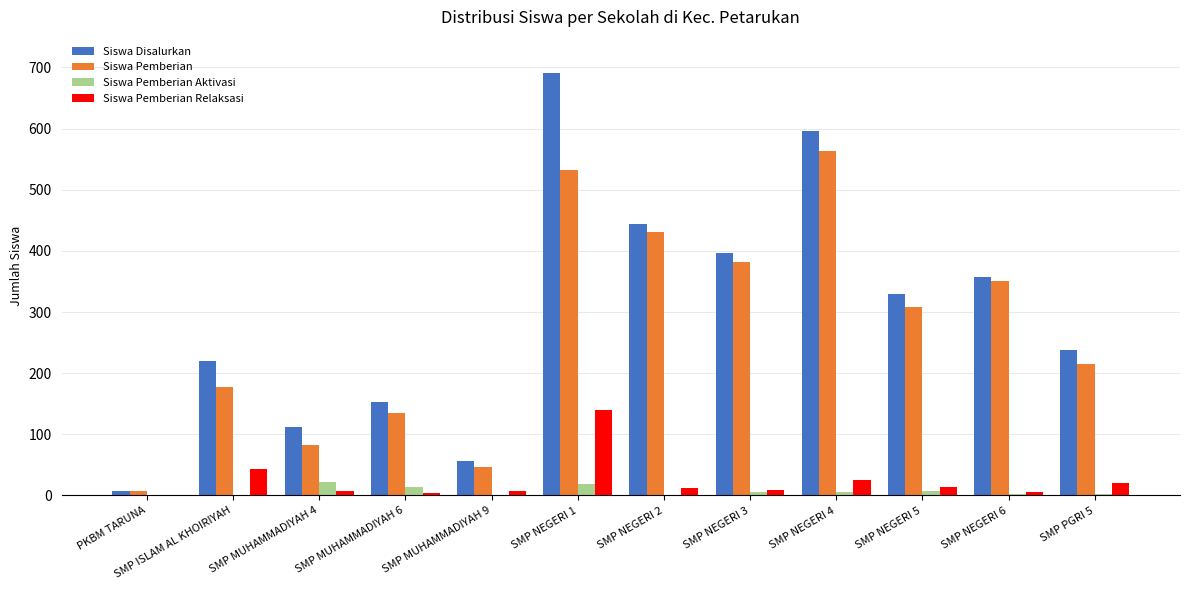

Which series has the largest total across all categories?

Siswa Disalurkan